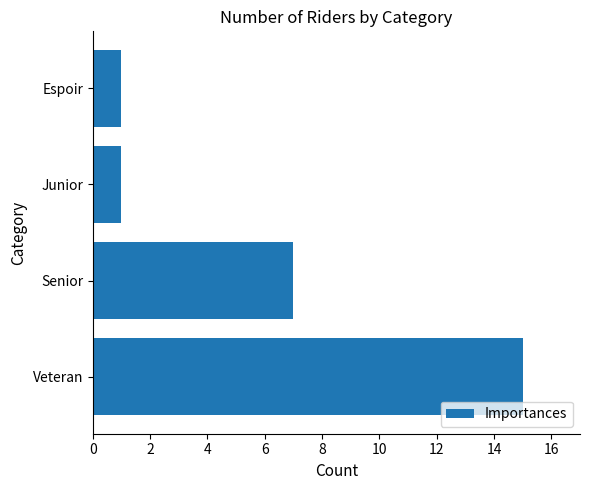

Are the bars grouped side by side (vs. stacked)?

No